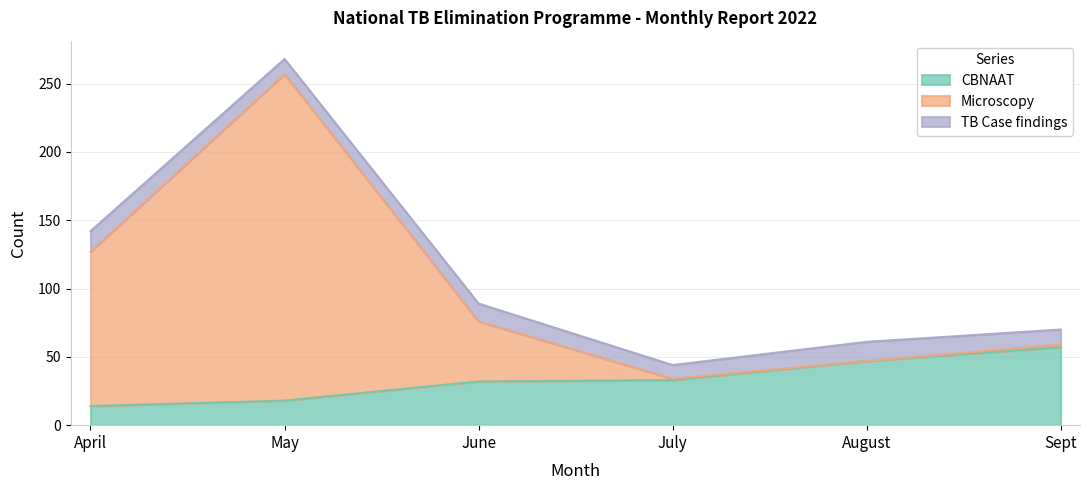

Is it true that CBNAAT equals 7 at May?

False